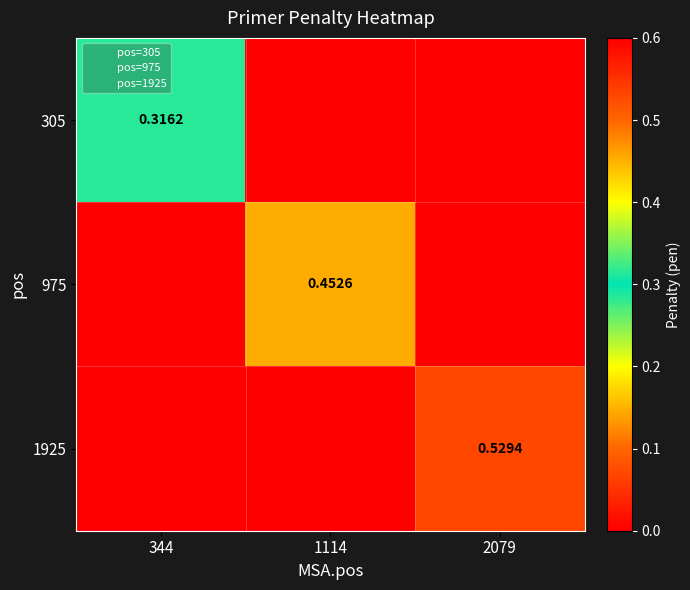

Is the value of pos=305 at 2079 greater than the value of pos=1925 at 1114?

No